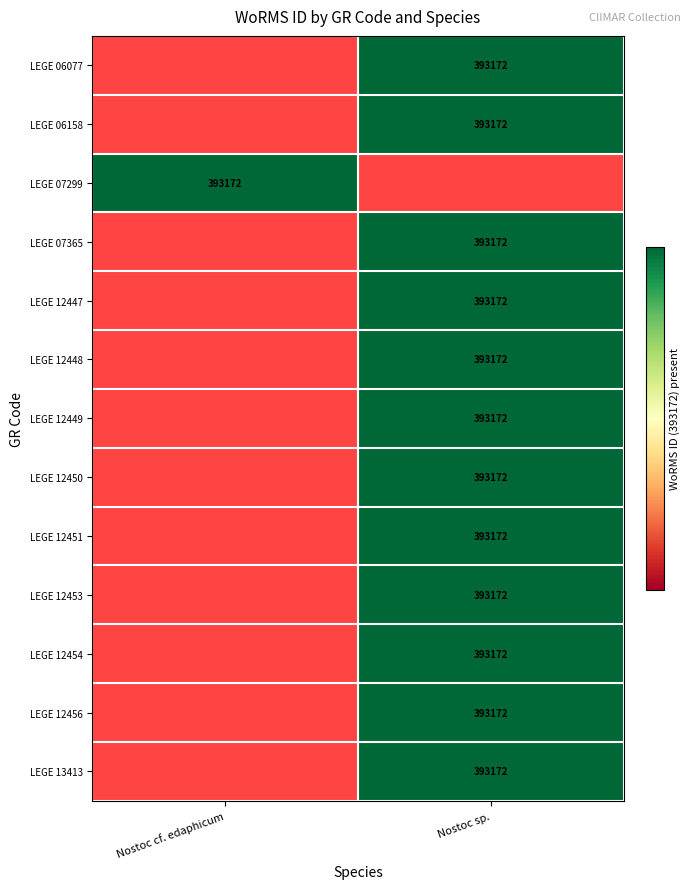

True or false: LEGE 12456 has a value of 174215 at Nostoc sp..

False